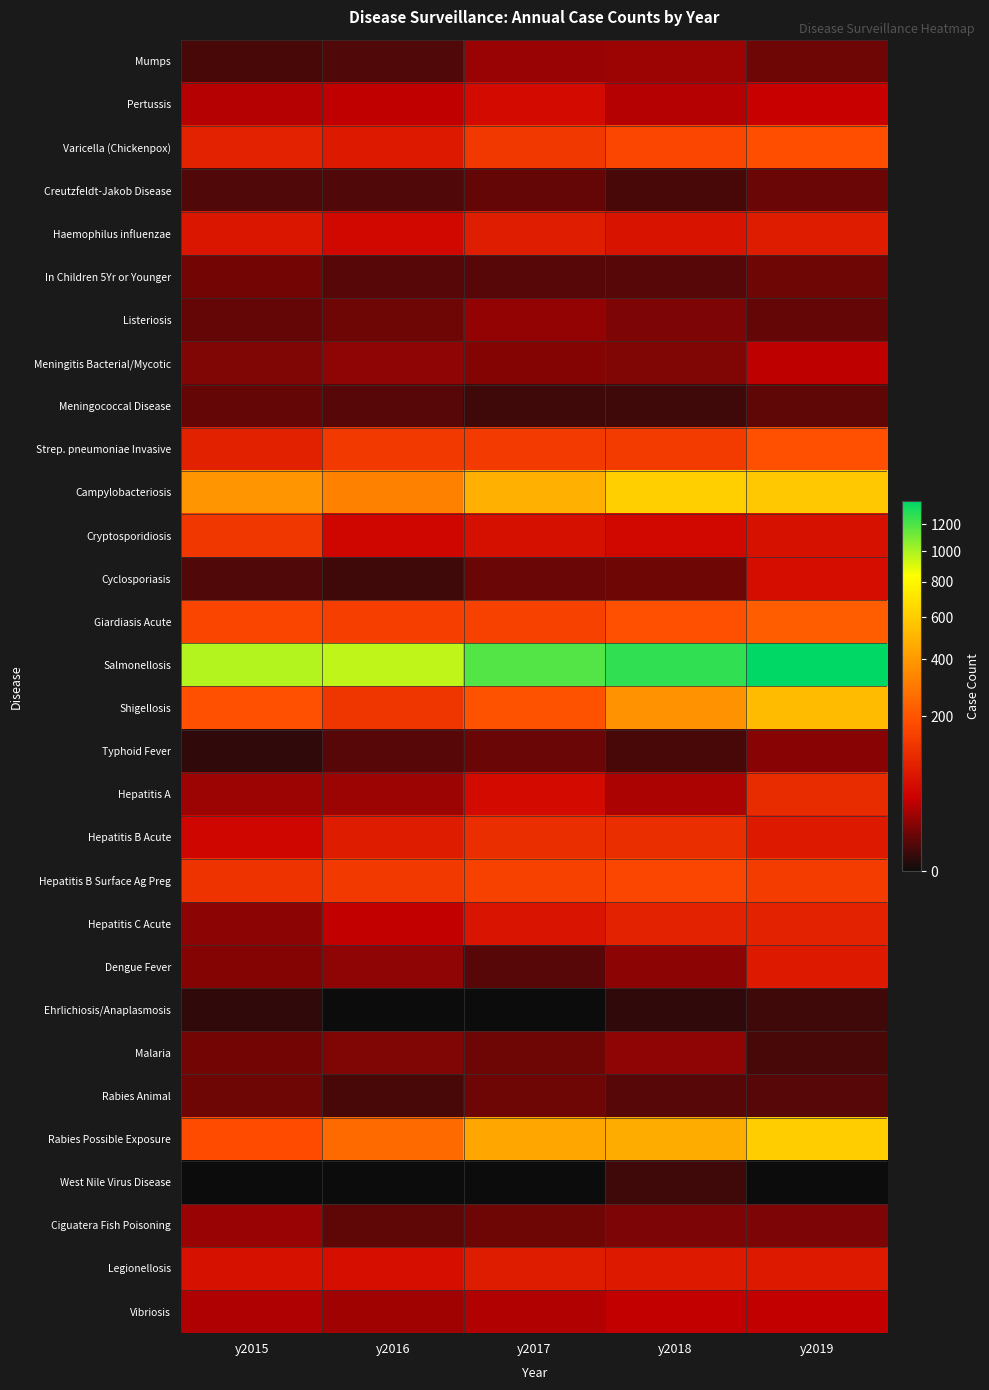

Which has a higher value, y2016 or y2015?

y2016